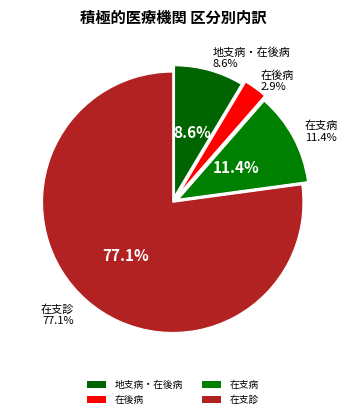

Does any single category account for the majority?

Yes